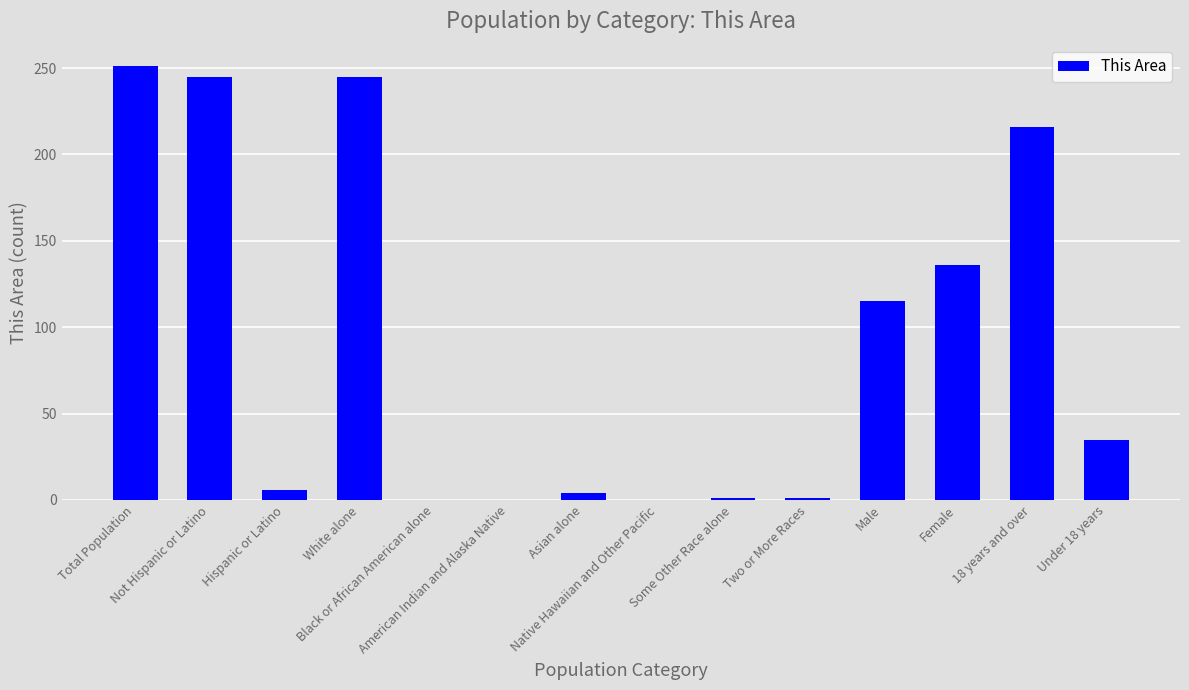

What is the sum of all values?

1255